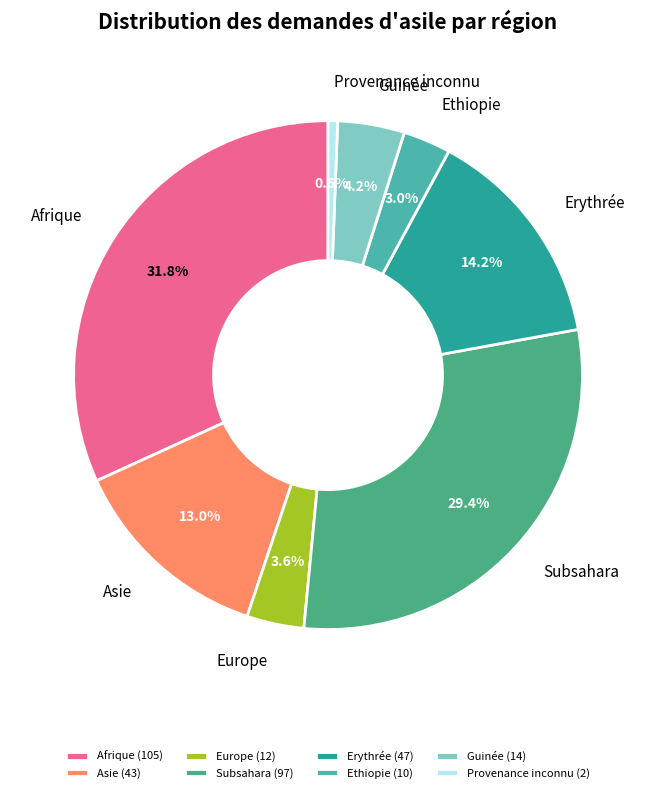

Count the number of slices in the pie.

8